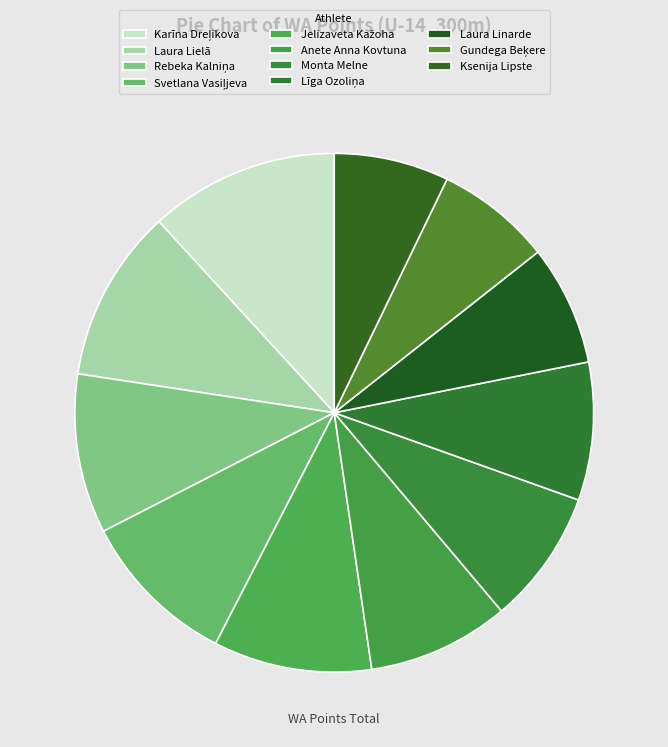

How many segments does this pie chart have?

11